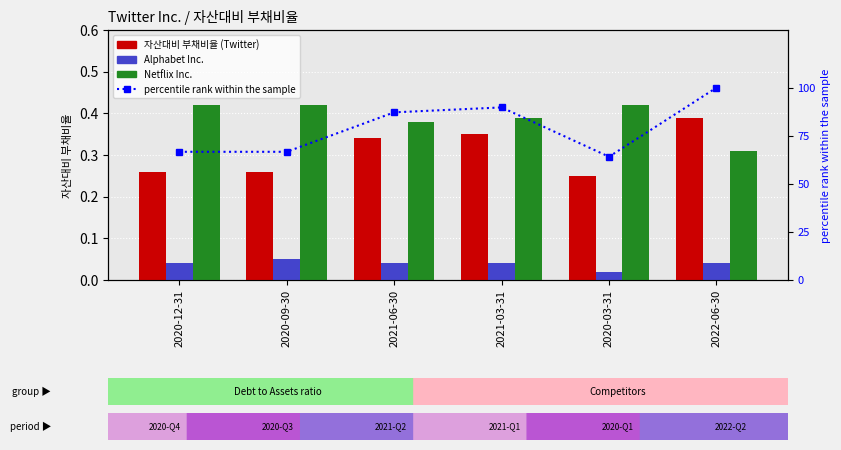

What value does the Netflix Inc. series have at 2022-06-30?

0.3